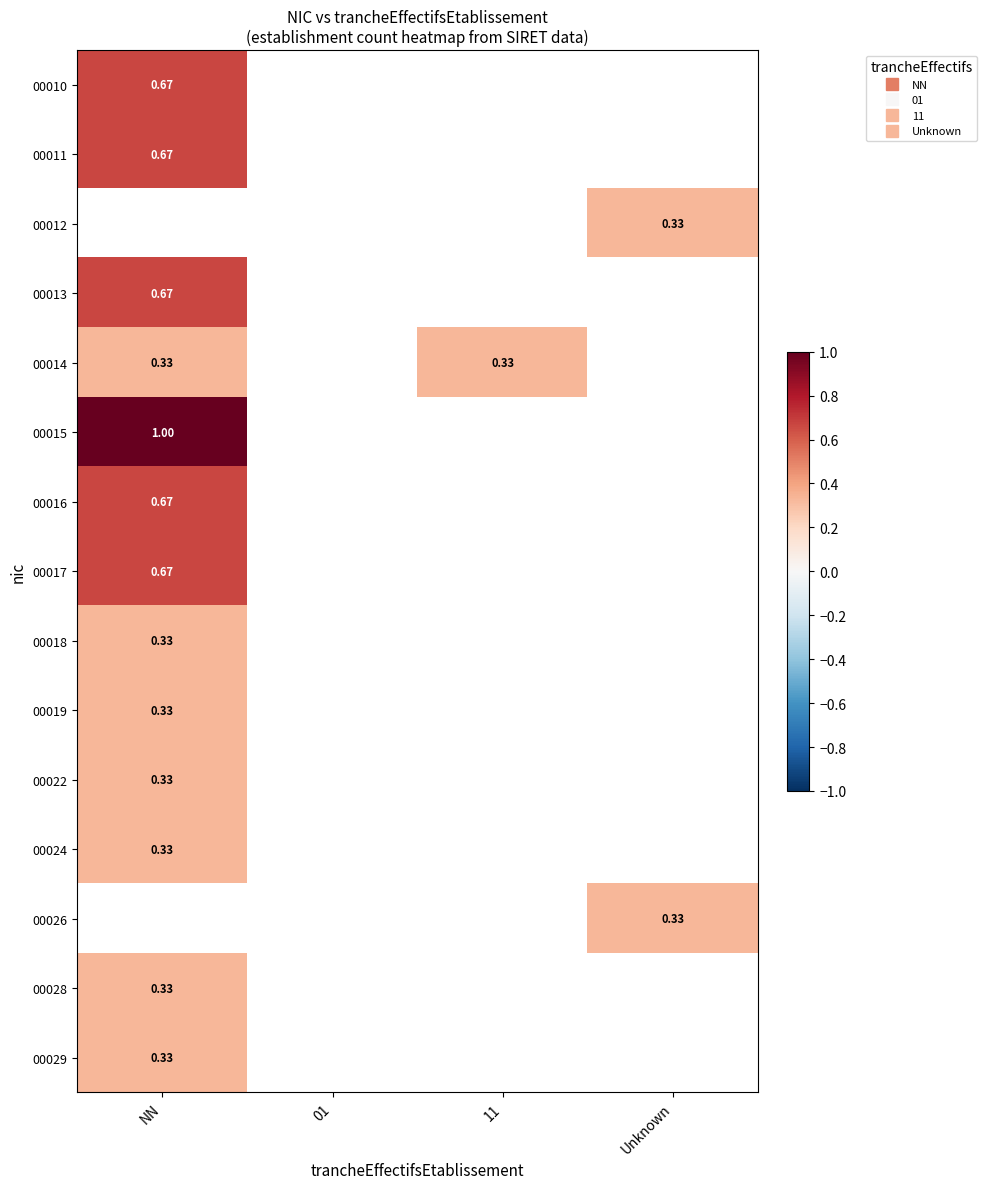

Between 01 and NN, which is larger?

NN